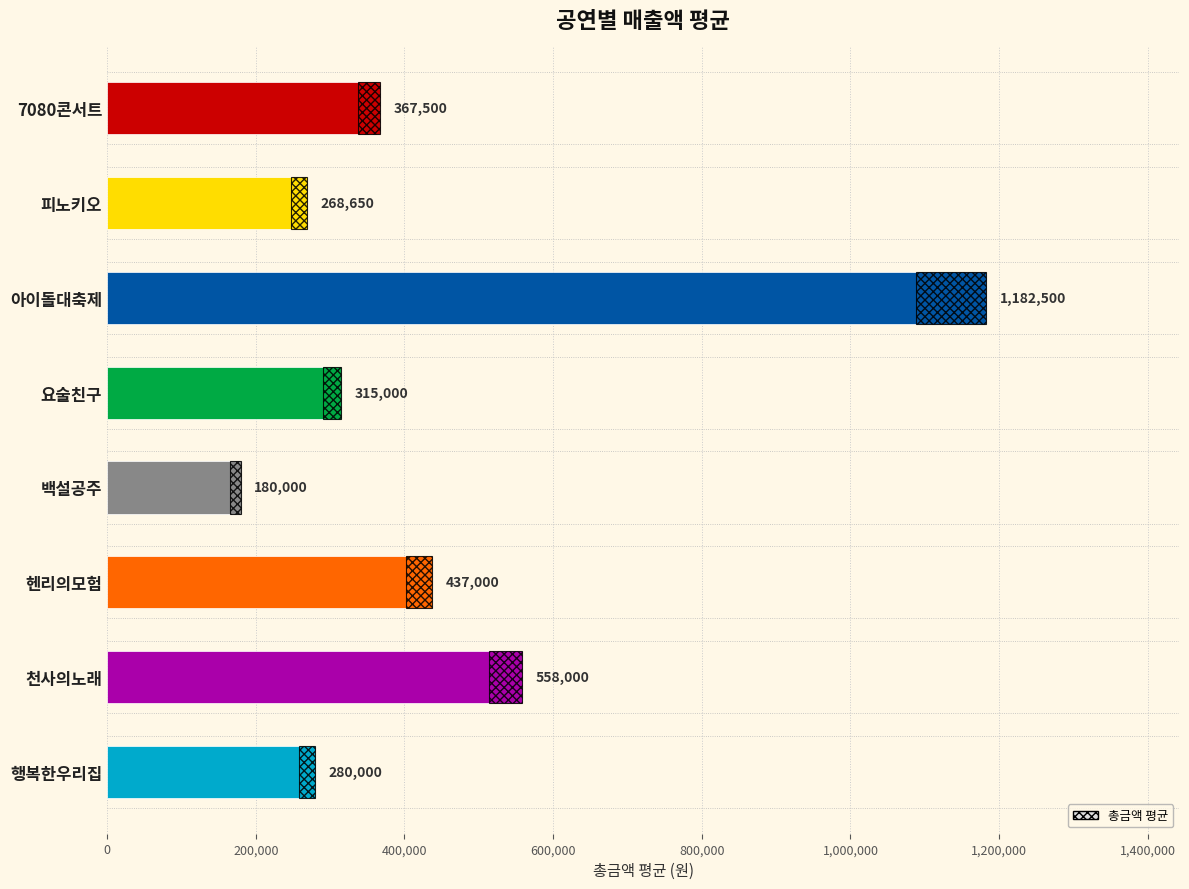

What is the value of the 8th bar from the left?

280000